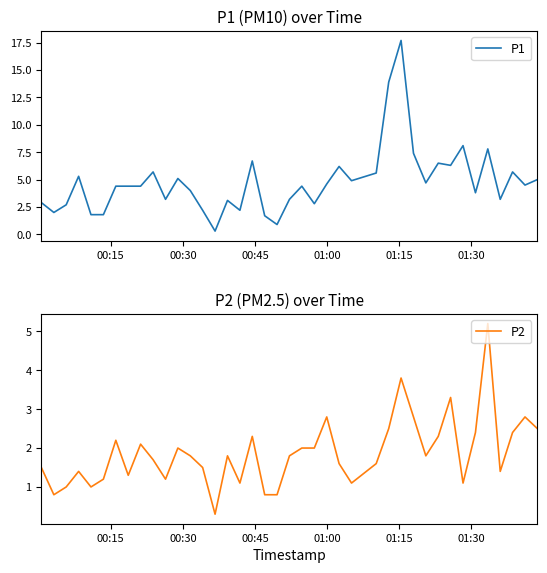

What is the difference between the maximum and minimum values in the P2 series?

4.9